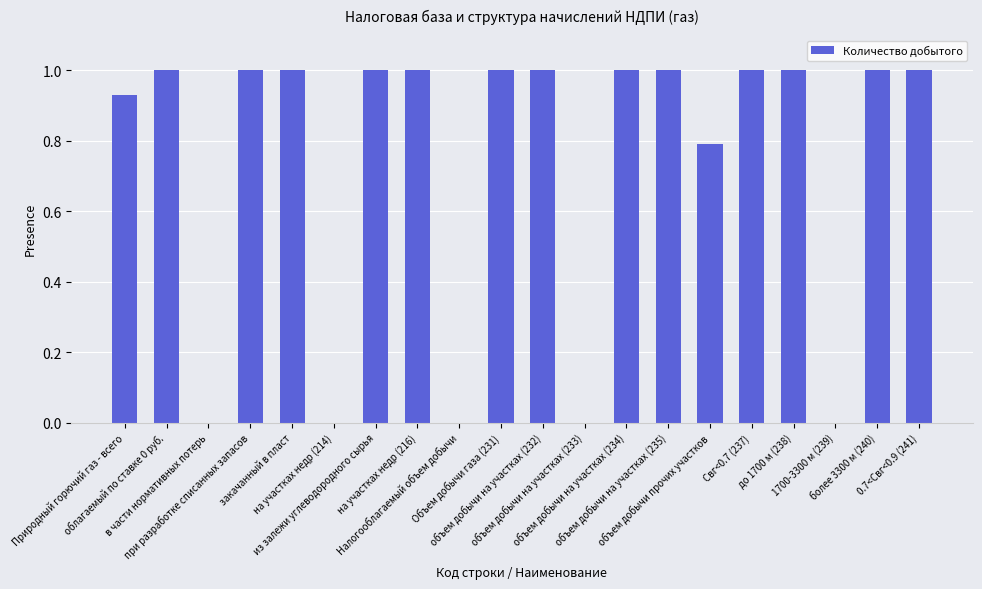

What is the greatest value displayed?

1.0